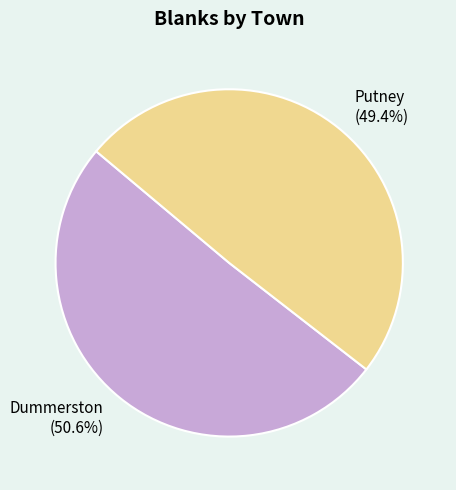

To the nearest percent, what is the difference between the largest and smallest slice percentages?

1%